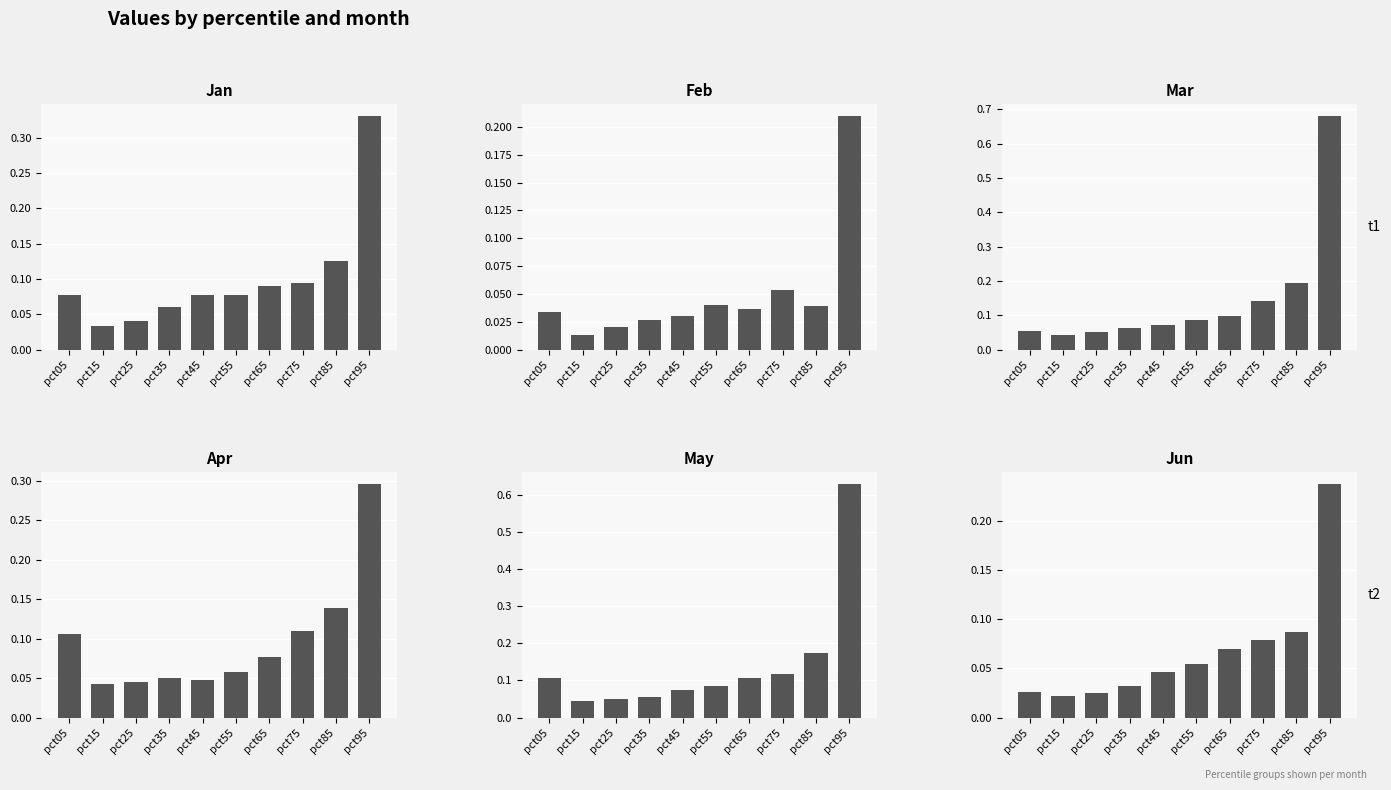

How many data points does each series have?

10